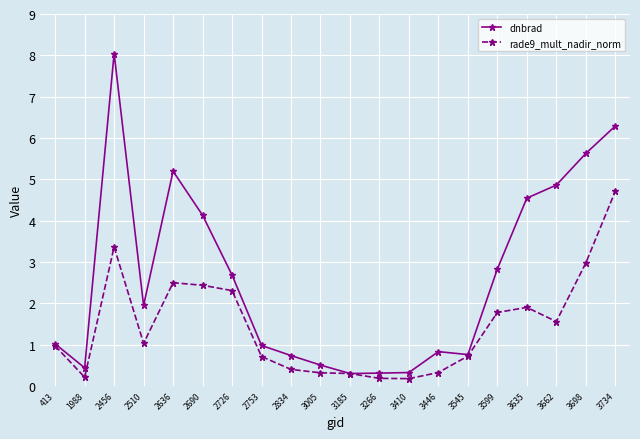

Does the chart display data point markers on the line(s)?

Yes